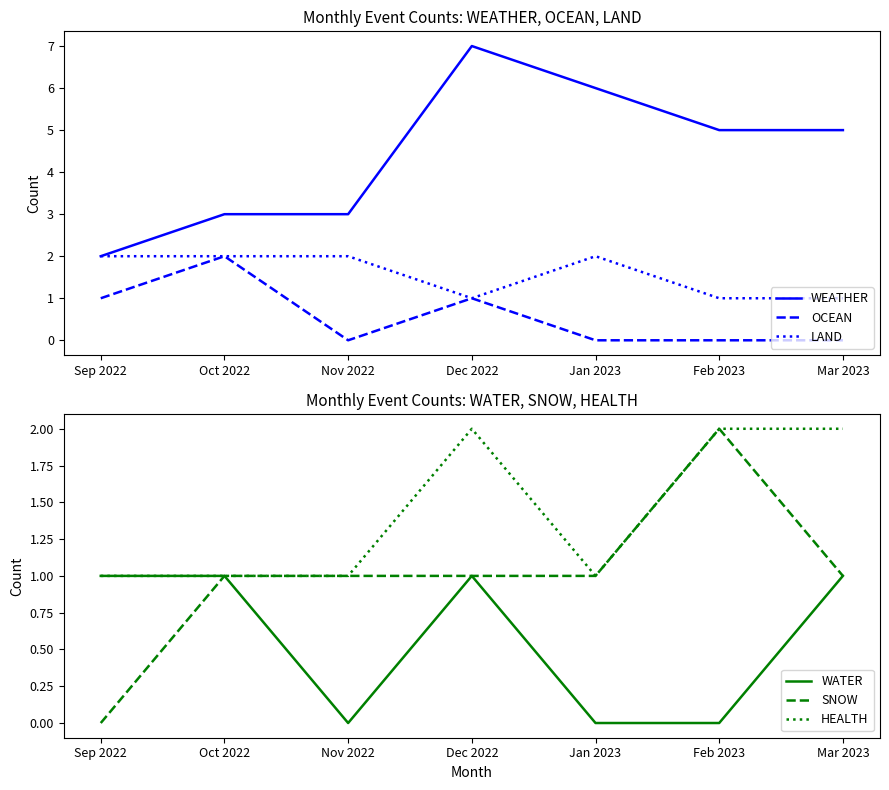

What is the maximum value for WEATHER?

7